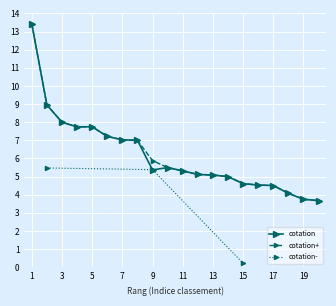

True or false: cotation+ and cotation intersect in this chart.

False